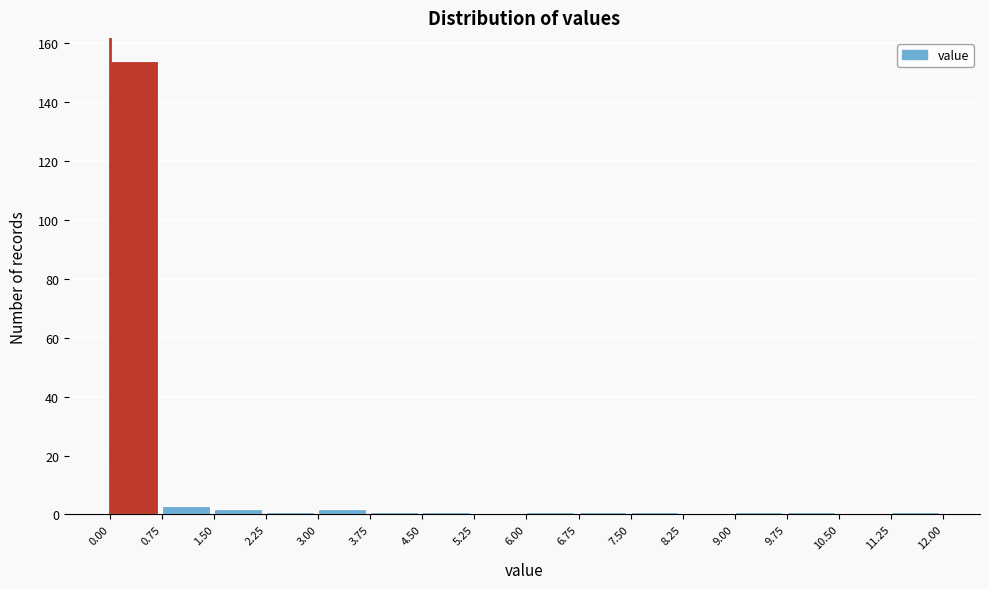

Reading left to right, list every bar in this chart as the range it spans on the x-axis followed by its height. The values are not printed on the chart, so give them approximately, as read against the axis.

0.00 to 0.75: 154
0.75 to 1.50: 4
1.50 to 2.25: 2
2.25 to 3.00: under 2
3.00 to 3.75: 2
3.75 to 4.50: under 2
4.50 to 5.25: under 2
5.25 to 6.00: 0
6.00 to 6.75: under 2
6.75 to 7.50: under 2
7.50 to 8.25: under 2
8.25 to 9.00: 0
9.00 to 9.75: under 2
9.75 to 10.50: under 2
10.50 to 11.25: 0
11.25 to 12.00: under 2